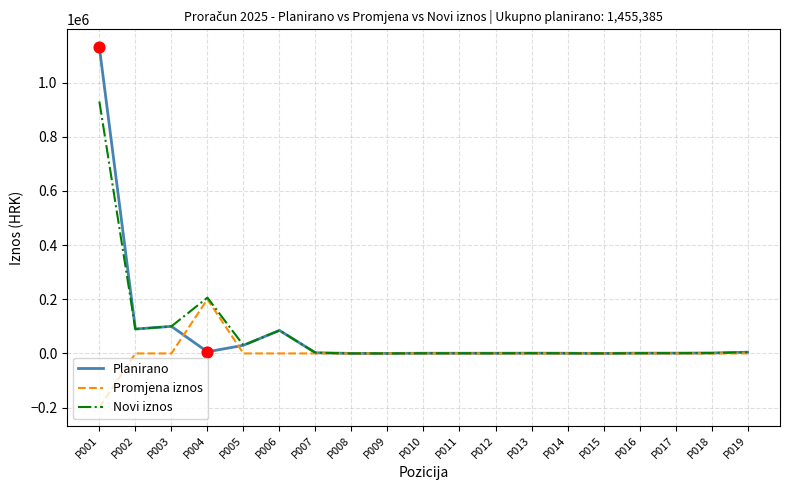

The value of Promjena iznos at P002 is 125347. True or false?

False